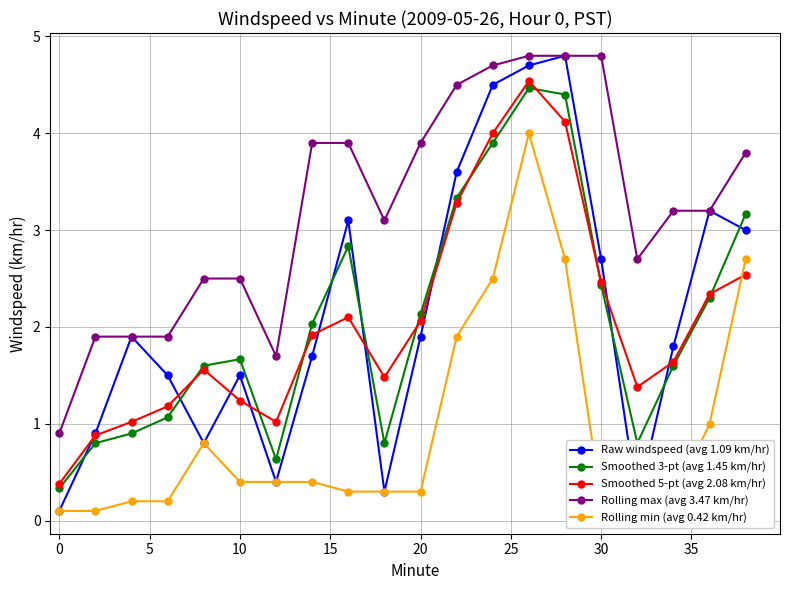

What is the value of the Smoothed 5-pt (avg 2.08 km/hr) point at the 4th from the left?

1.2